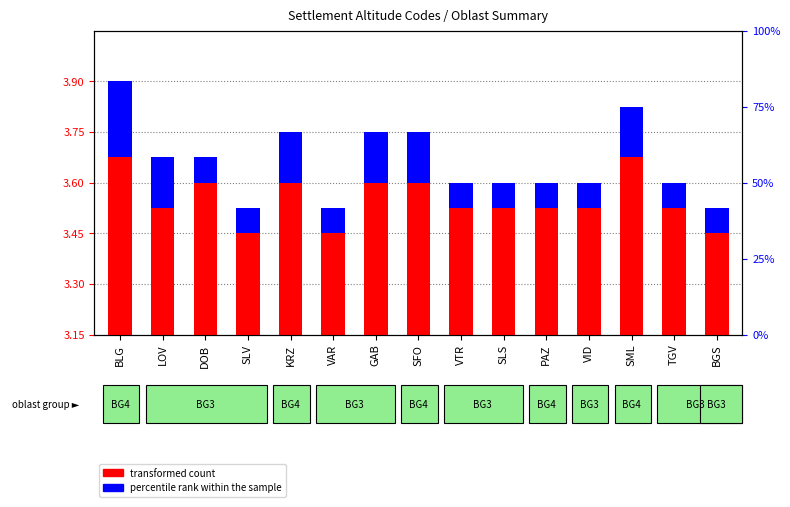

What is the sum of the percentile rank within the sample values at GAB and BLG?

5